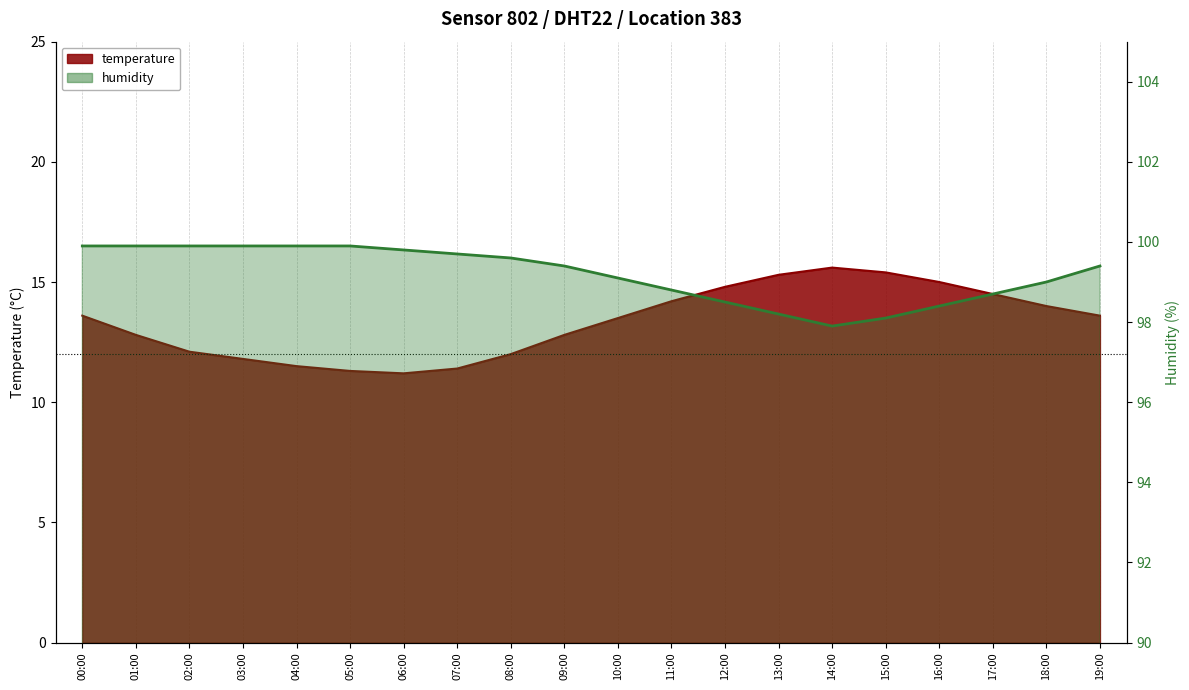

What is the label of the 14th point from the right?

06:00